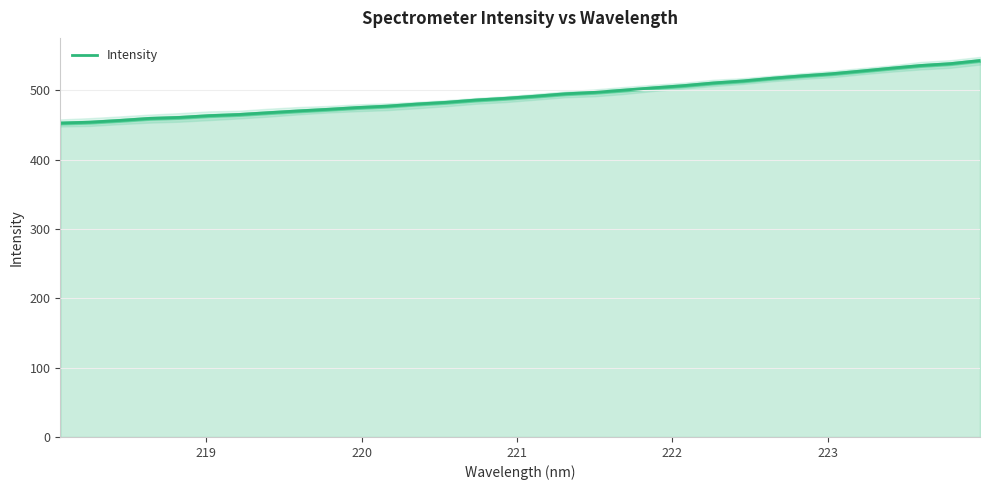

What is the value of the 2nd point from the left?

453.9